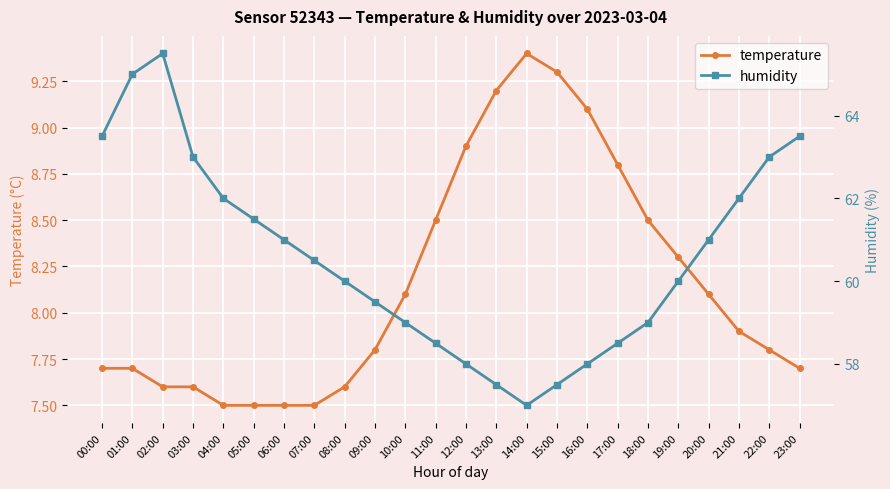

Reading left to right, transcribe all the data shown in this chart.

temperature: 7.7	7.7	7.6	7.6	7.5	7.5	7.5	7.5	7.6	7.8	8.1	8.5	8.9	9.2	9.4	9.3	9.1	8.8	8.5	8.3	8.1	7.9	7.8	7.7
humidity: 63.5	65.0	65.5	63.0	62.0	61.5	61.0	60.5	60.0	59.5	59.0	58.5	58.0	57.5	57.0	57.5	58.0	58.5	59.0	60.0	61.0	62.0	63.0	63.5